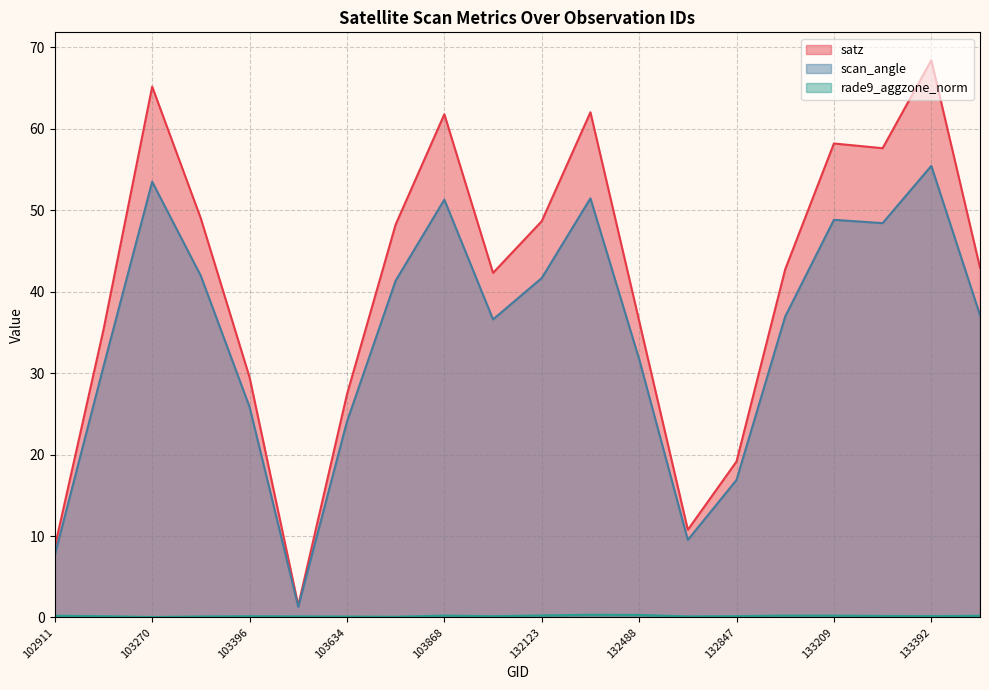

What is the difference between the satz values at 103270 and 103868?

3.4